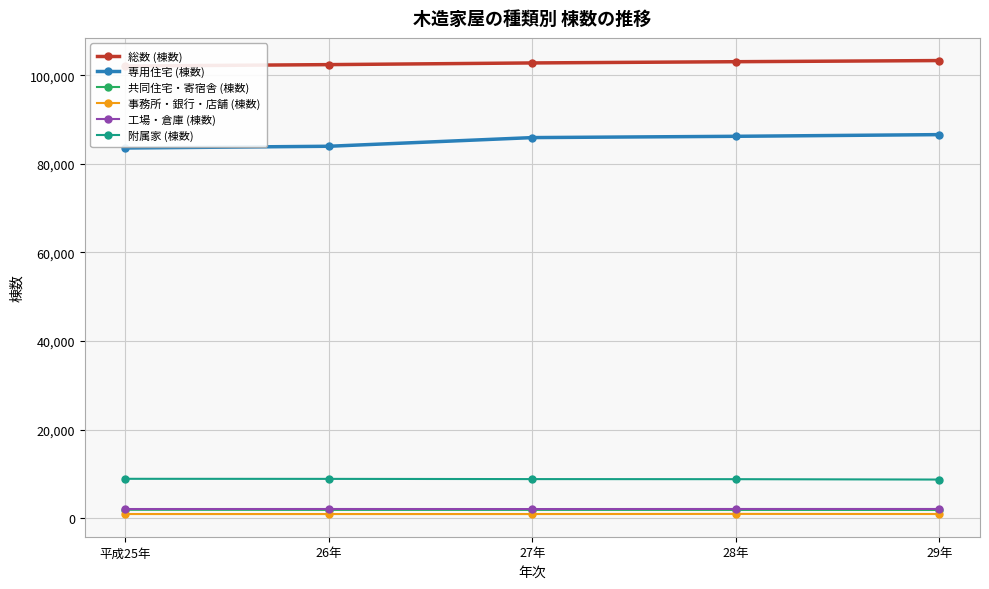

True or false: 工場・倉庫 (棟数) and 専用住宅 (棟数) intersect in this chart.

False